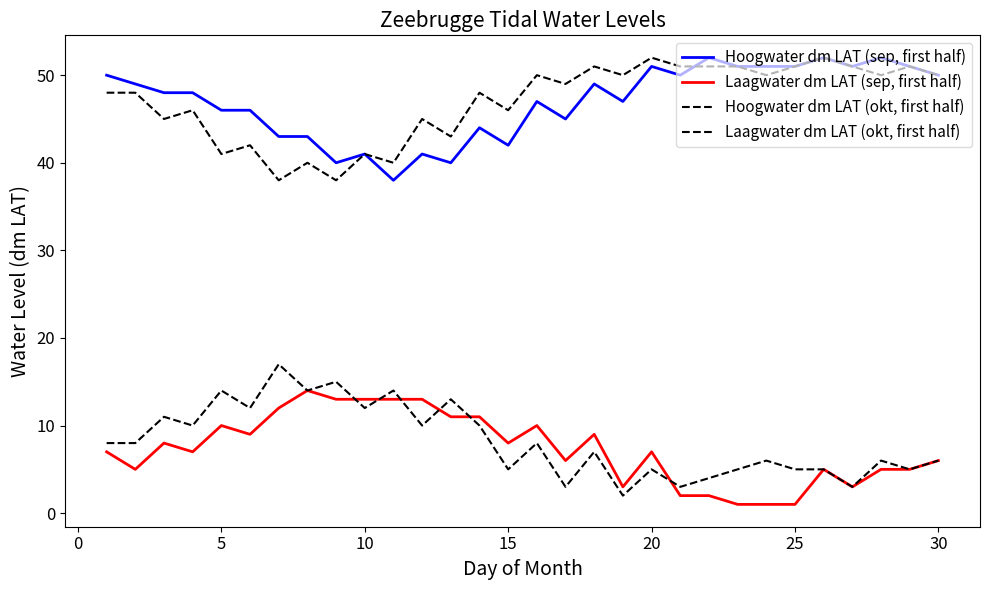

Does the chart have visible grid lines?

No